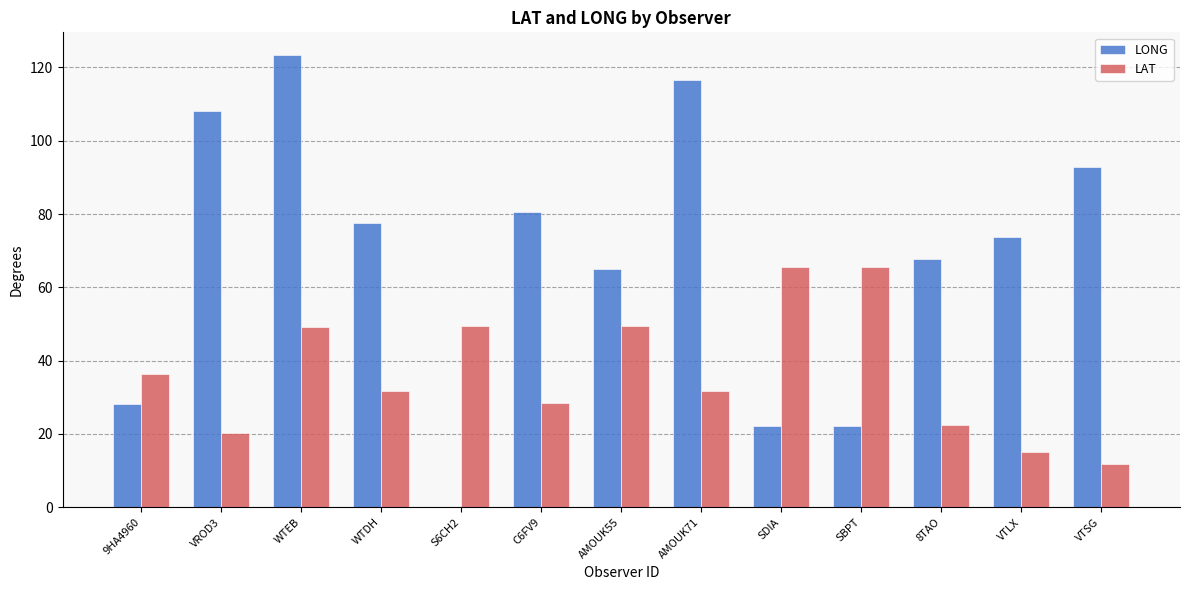

The LAT series shows 28.4 at C6FV9. True or false?

True